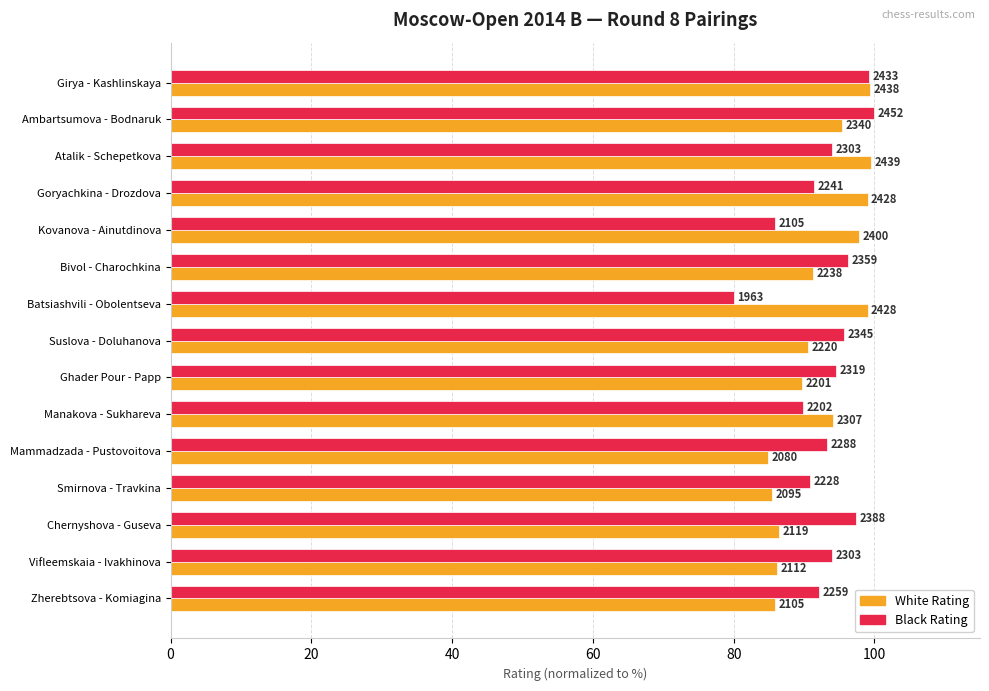

What are all the series names shown in the legend?

White Rating, Black Rating